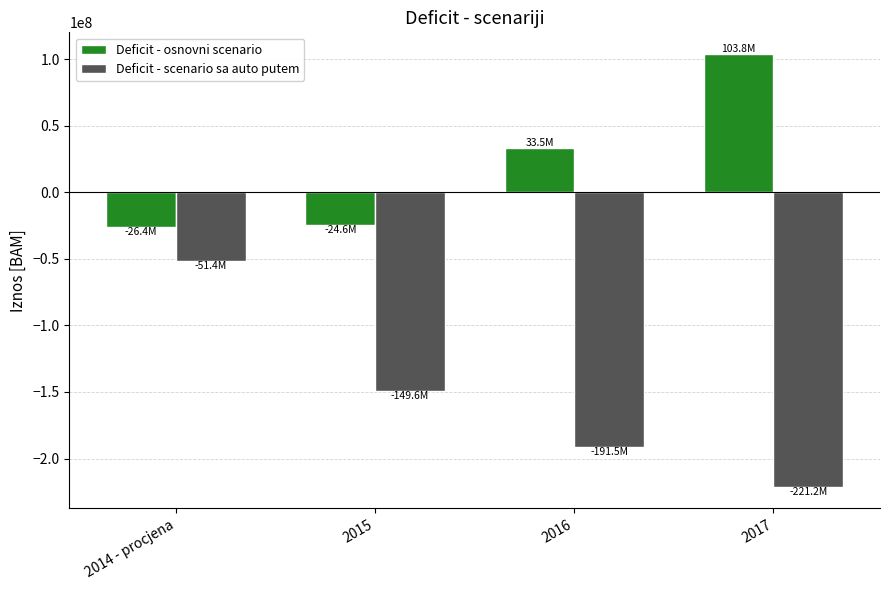

How many data points in Deficit - osnovni scenario are less than 33498994?

2